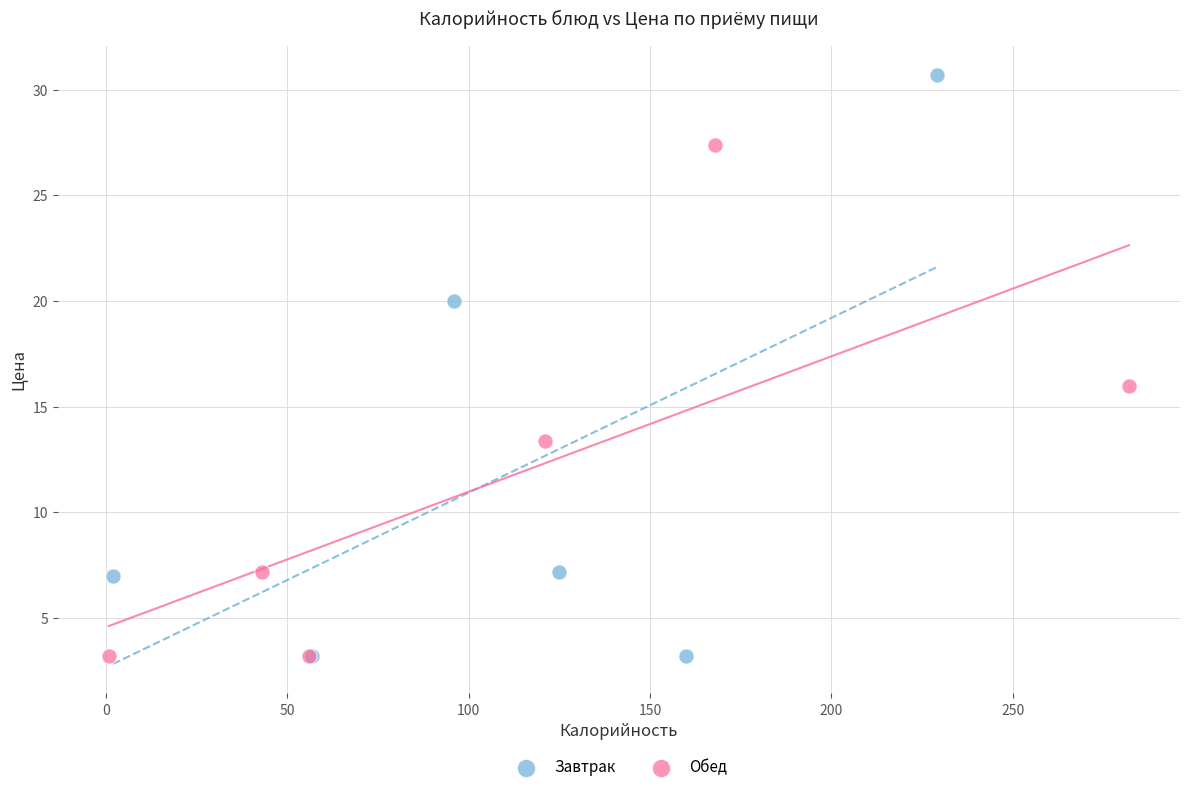

Which series reaches the maximum Y coordinate?

Завтрак